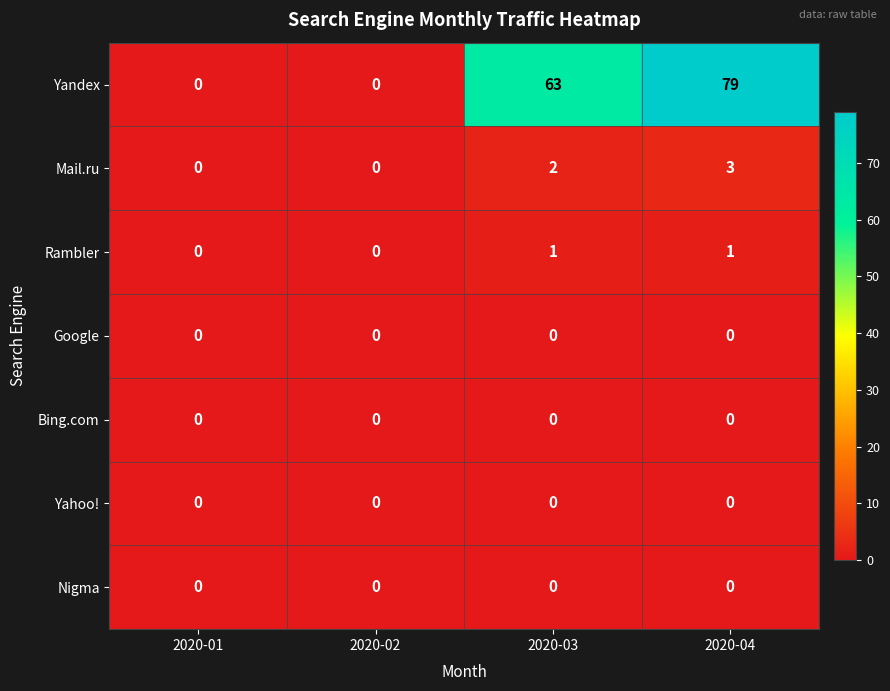

At which category is the sum across all series the highest?

2020-04